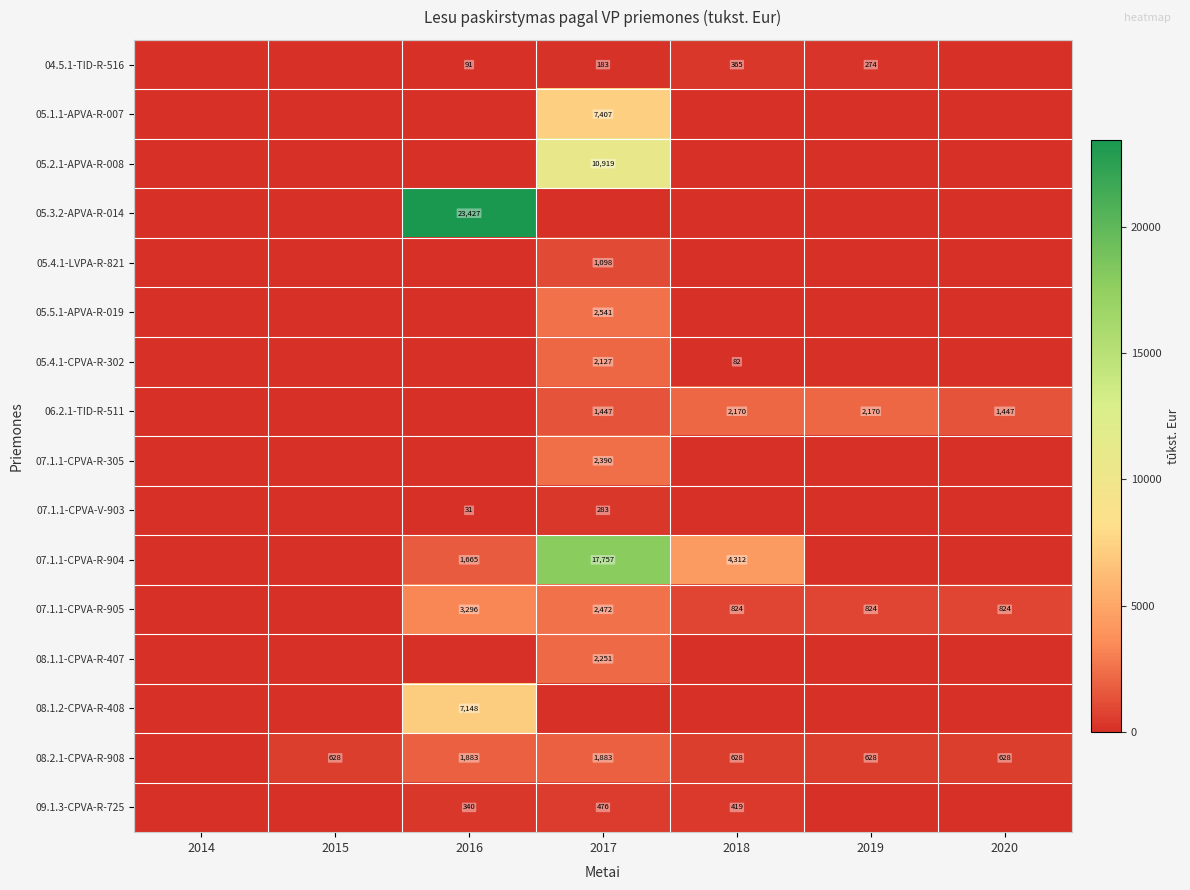

What is the difference between the highest and lowest values at 2019?

2170.4